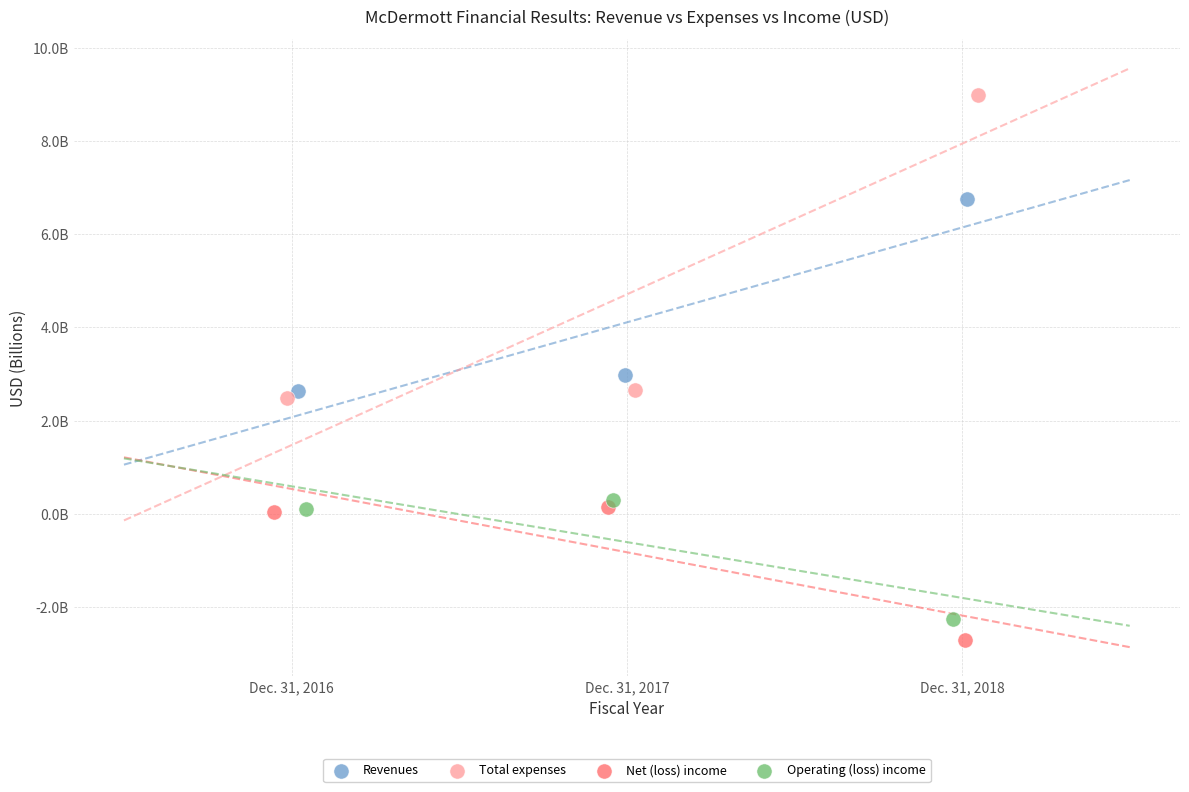

Which series contains the highest Y value?

Total expenses